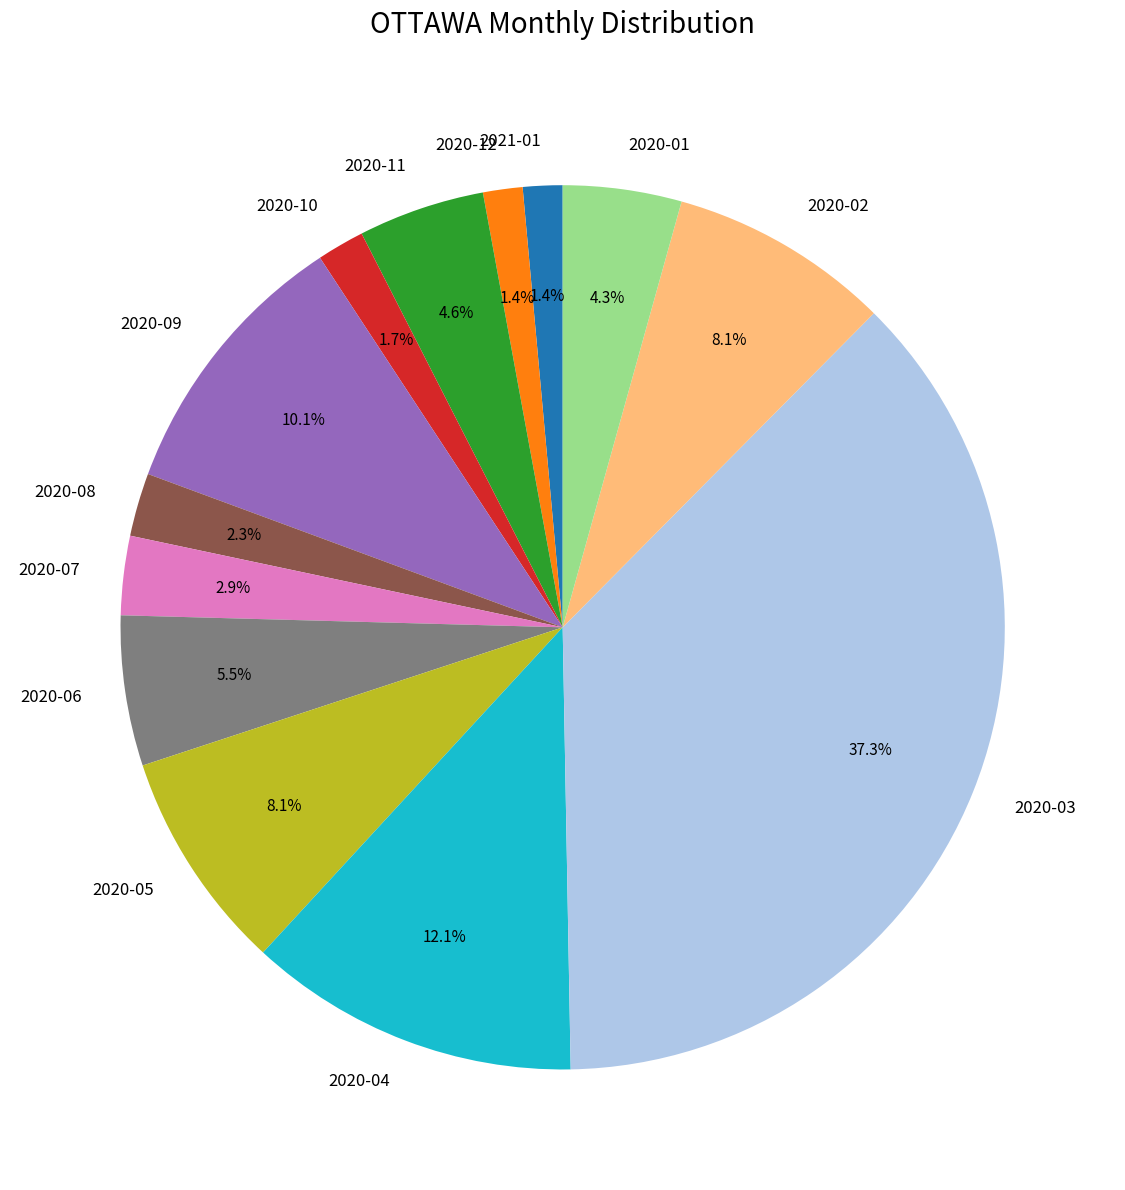

Between 2021-01 and 2020-06, which is larger?

2020-06